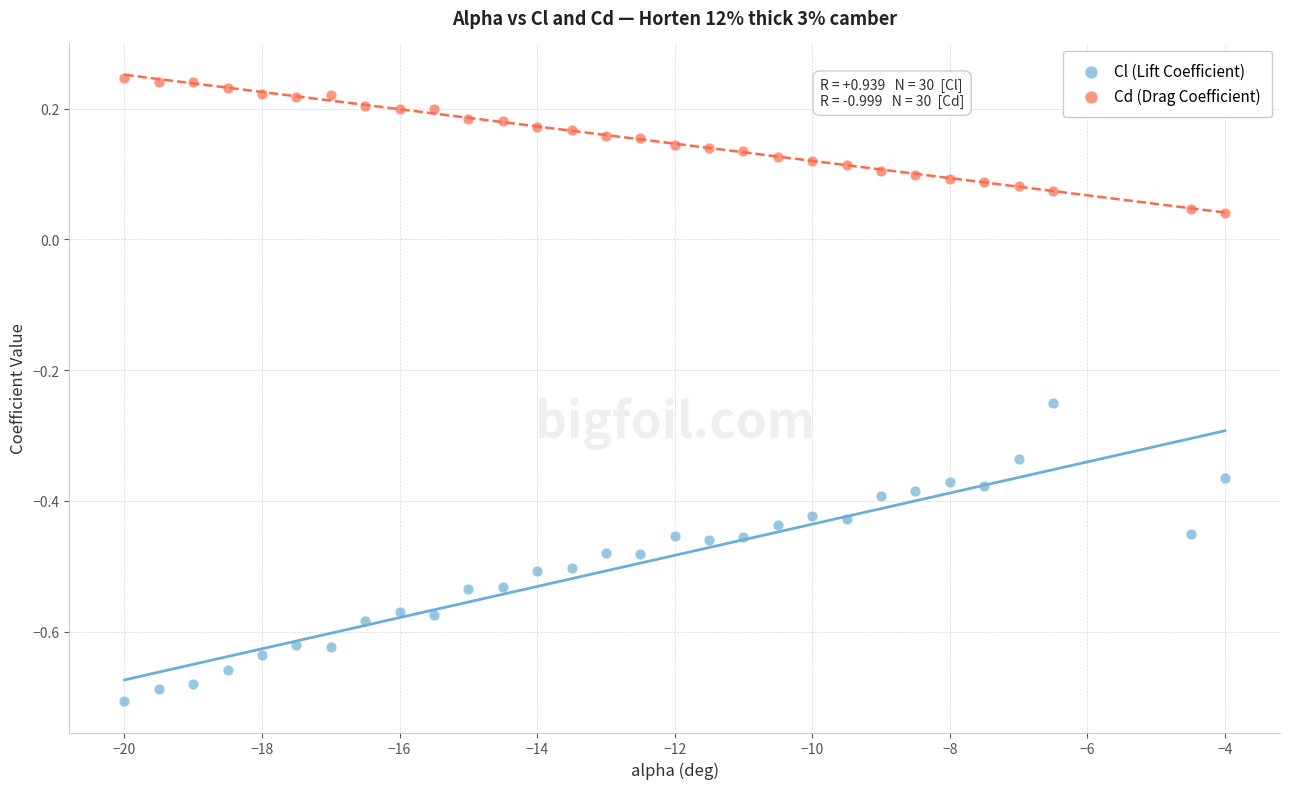

What is the X range (max minus min) for the scatter plot?

16.0